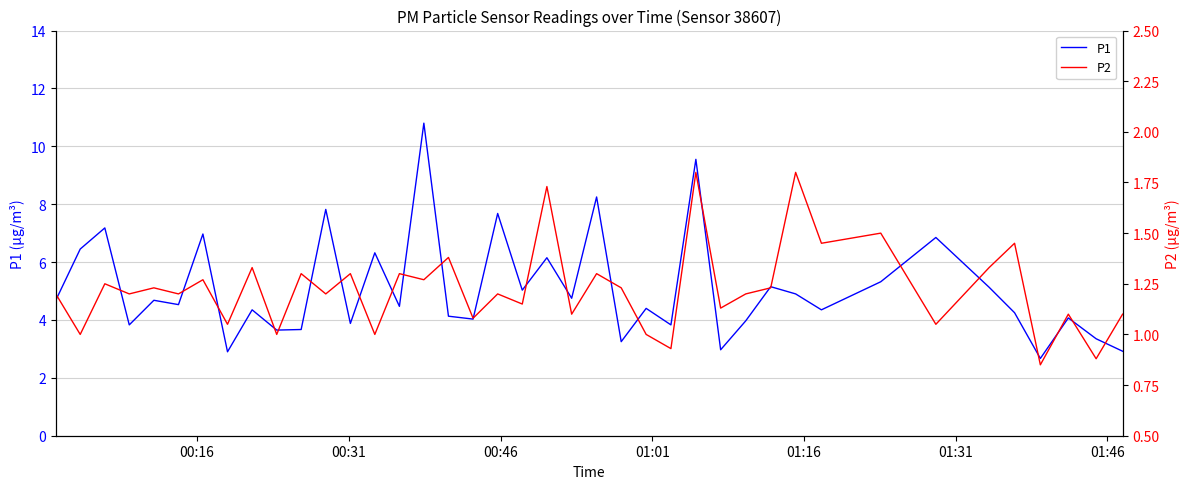

True or false: P2 and P1 cross at least once.

False